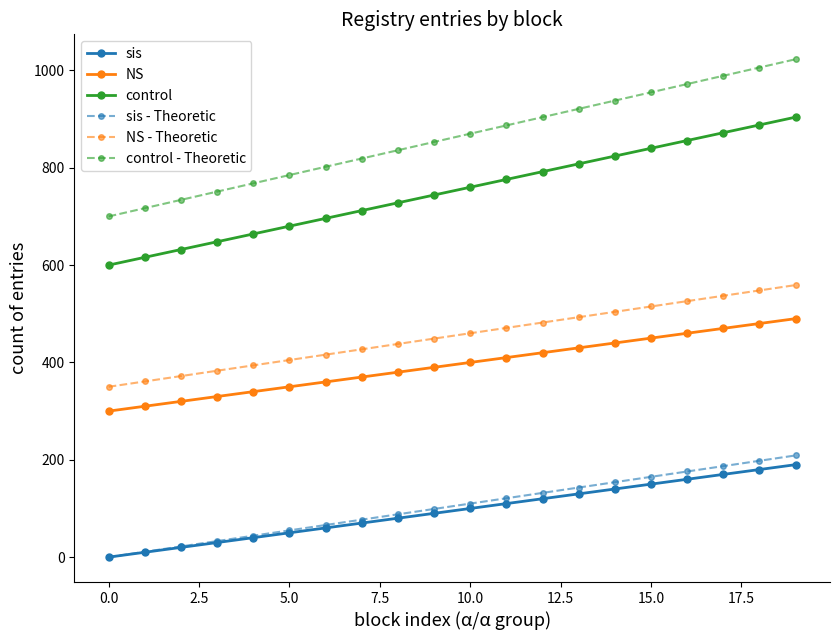

Which series has the largest range (max minus min)?

control - Theoretic